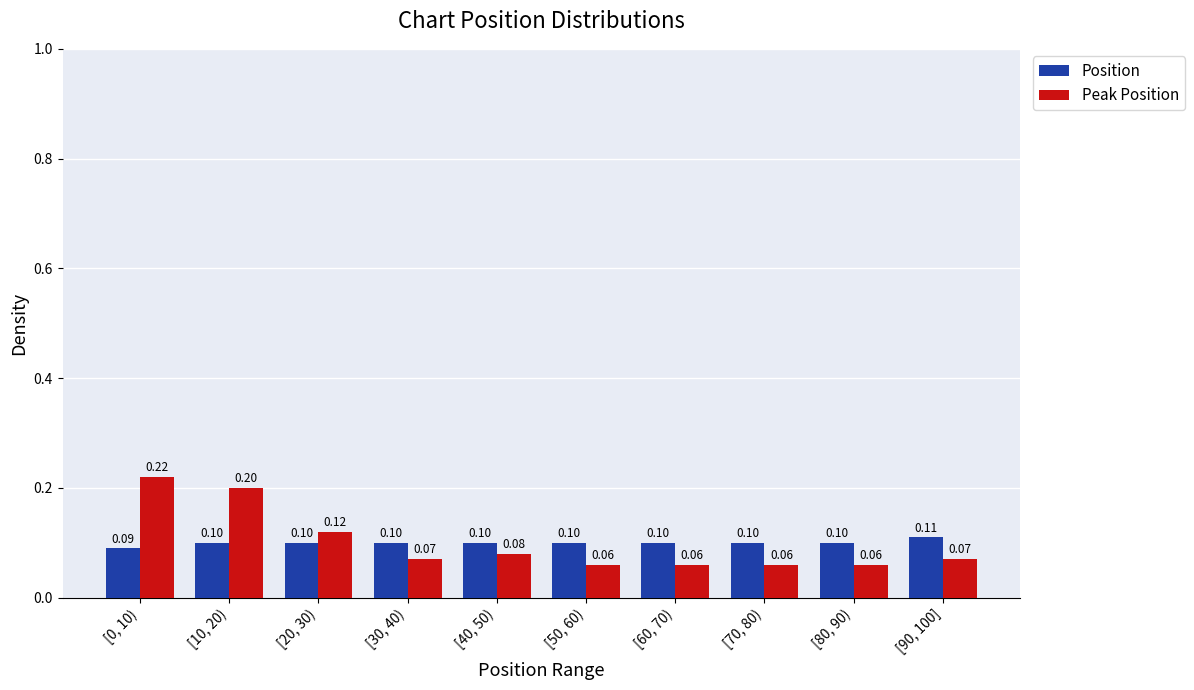

At [90, 100], list the series in order from smallest to largest.

Peak Position, Position